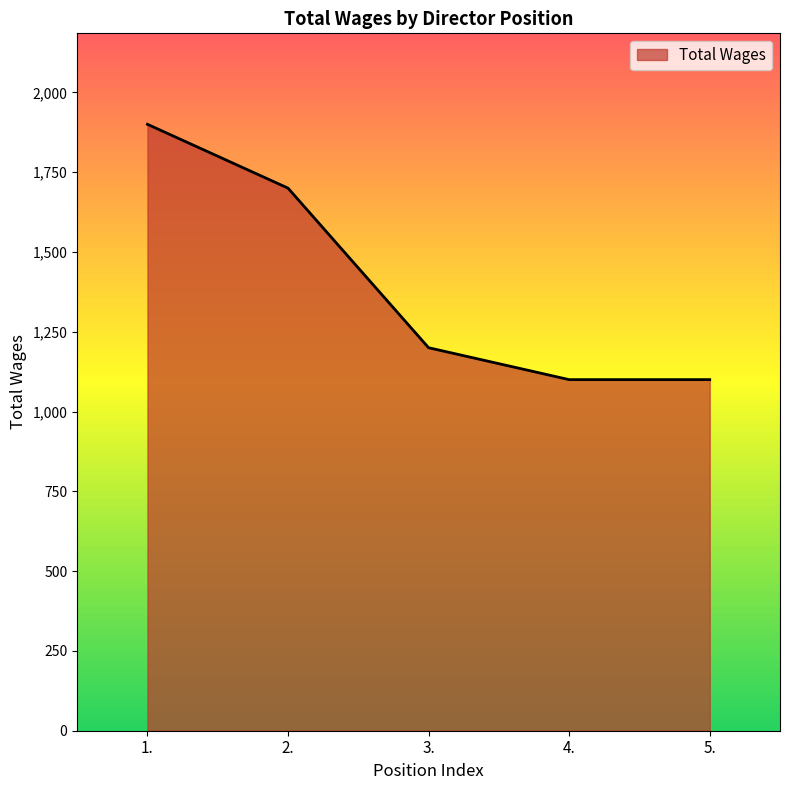

How many lines are shown in the chart?

1